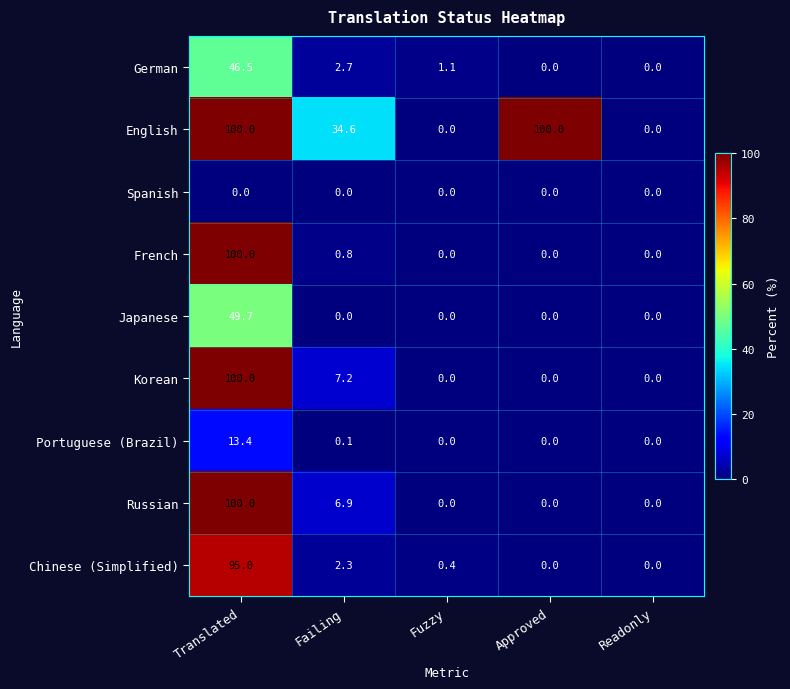

How many categories are shown in the chart?

5